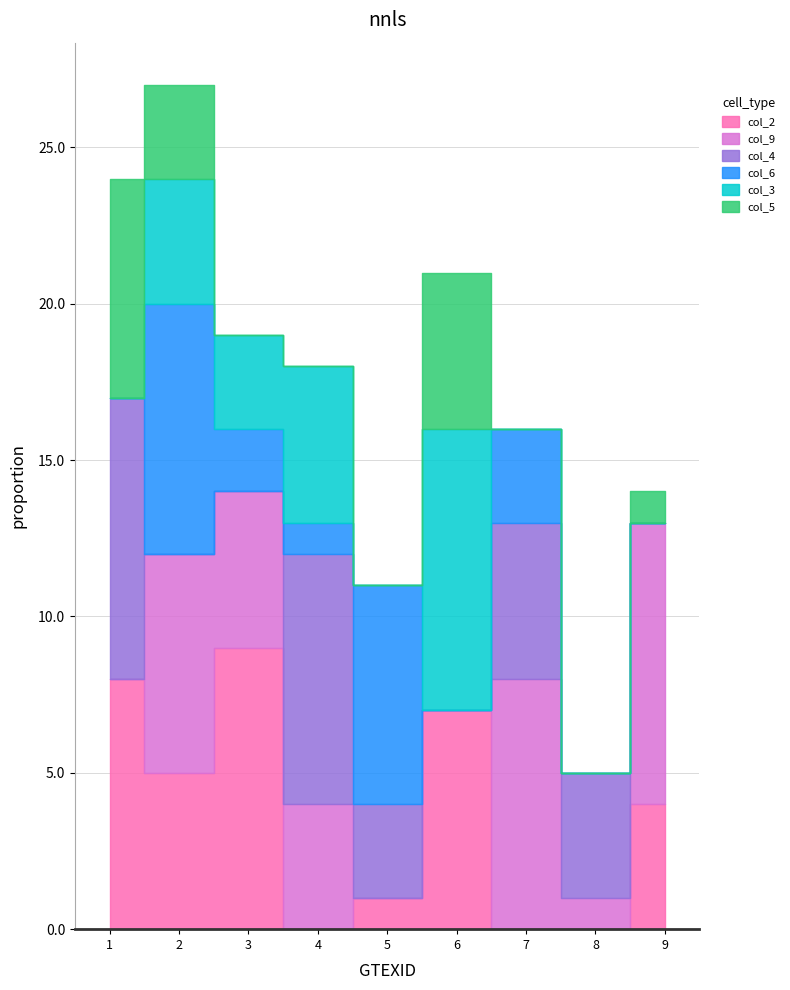

Which series has the largest total across all categories?

col_2